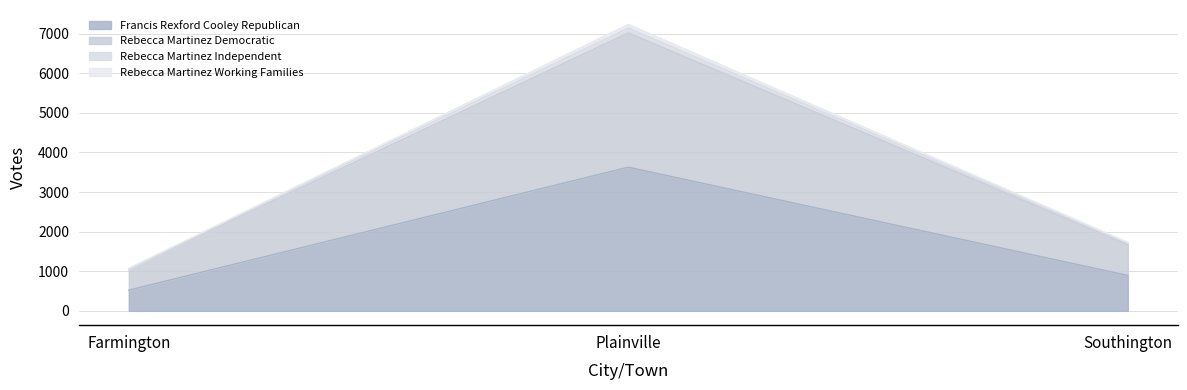

How many lines are shown in the chart?

4